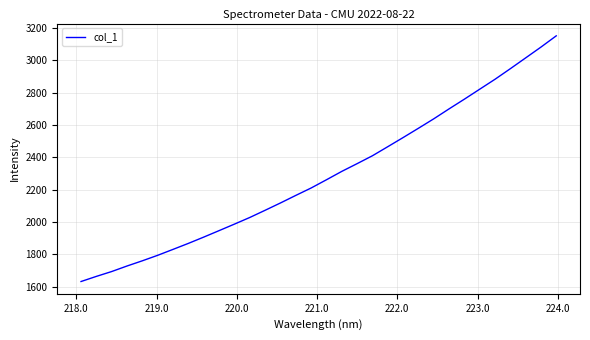

What is the greatest value displayed?

3152.7